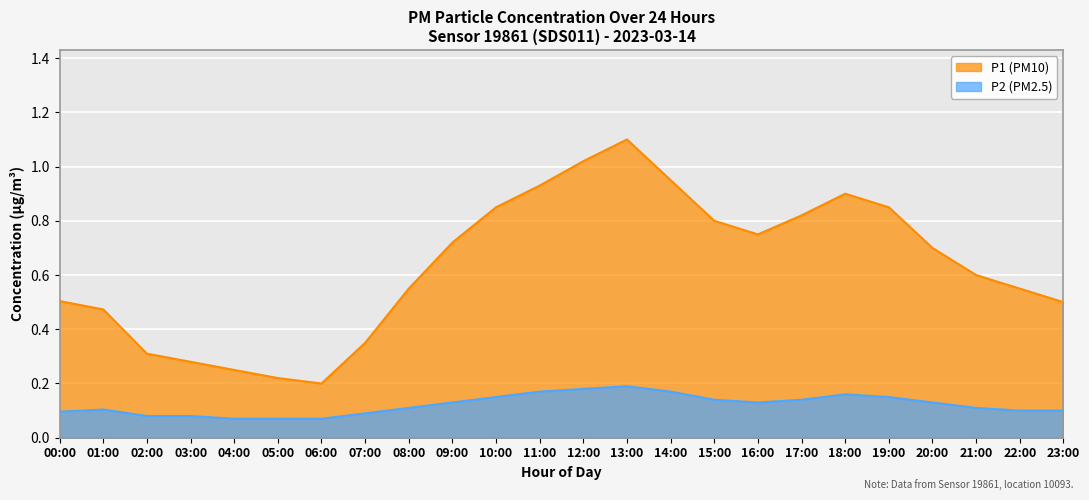

What is the average value of the P1 series?

0.6